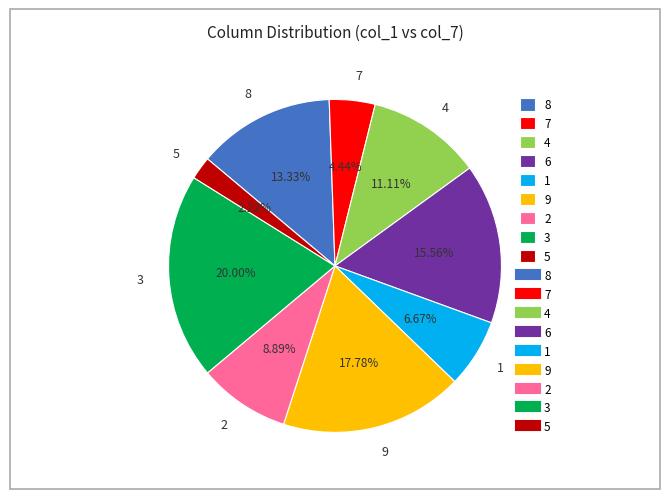

Approximately how many times larger is the value at 2 compared to 8?

0.7